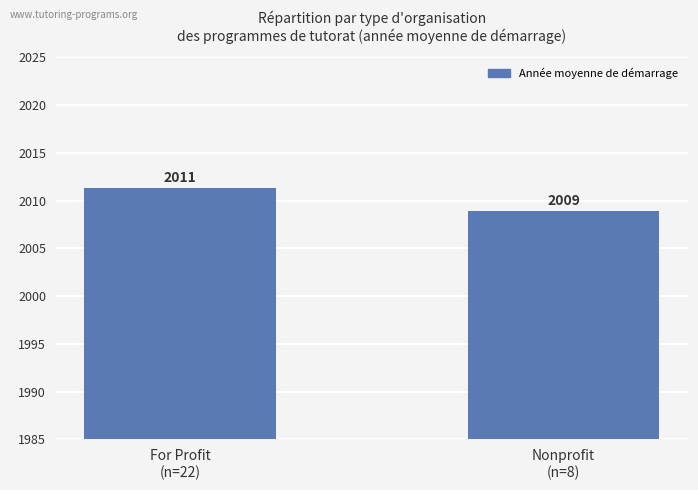

What is the value of the 2nd bar from the left?

2008.9